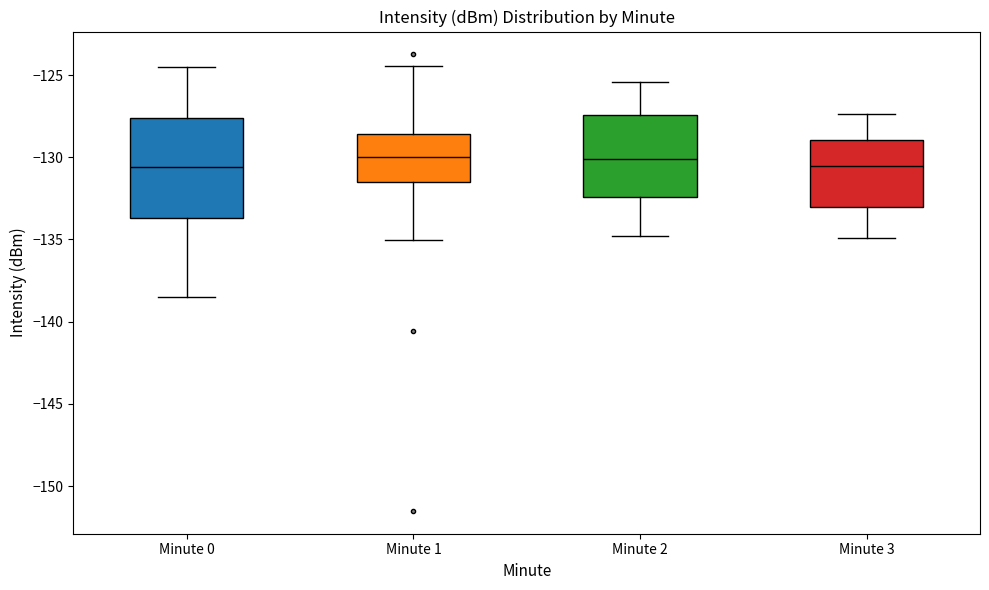

Comparing the boxes themselves (not the whiskers), which one is the tallest?

Minute 0